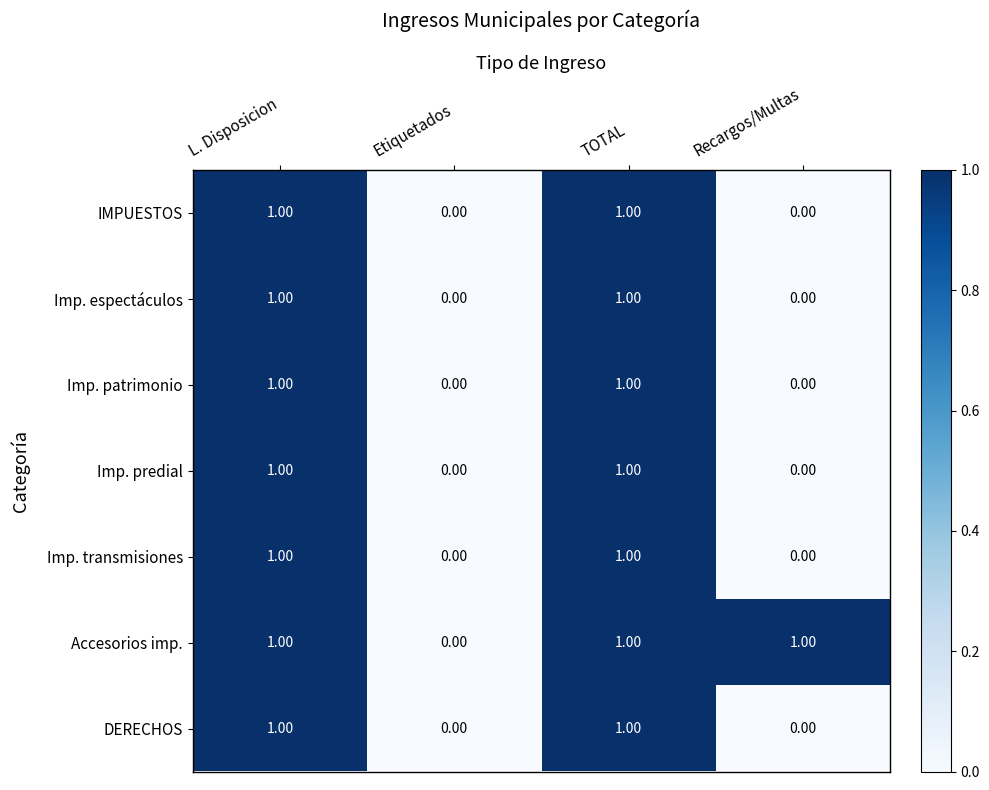

Is the value of Imp. transmisiones at TOTAL greater than the value of Imp. patrimonio at Recargos/Multas?

Yes